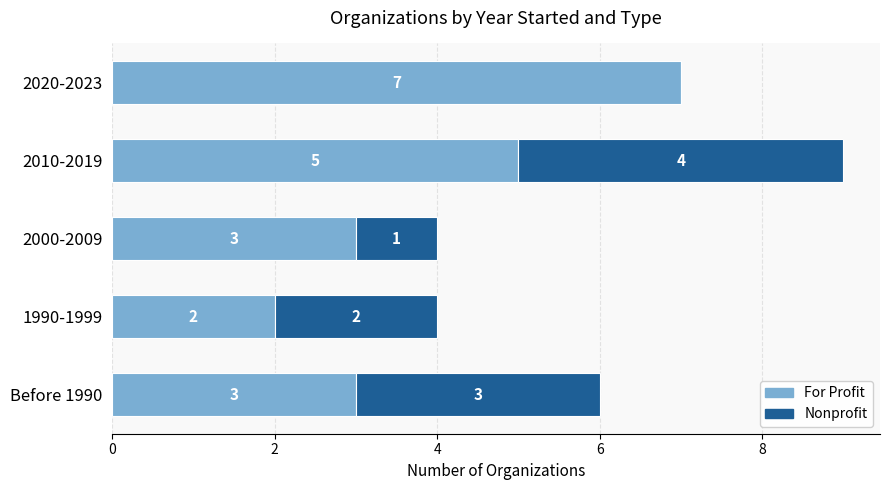

At which category is the sum across all series the highest?

2010-2019